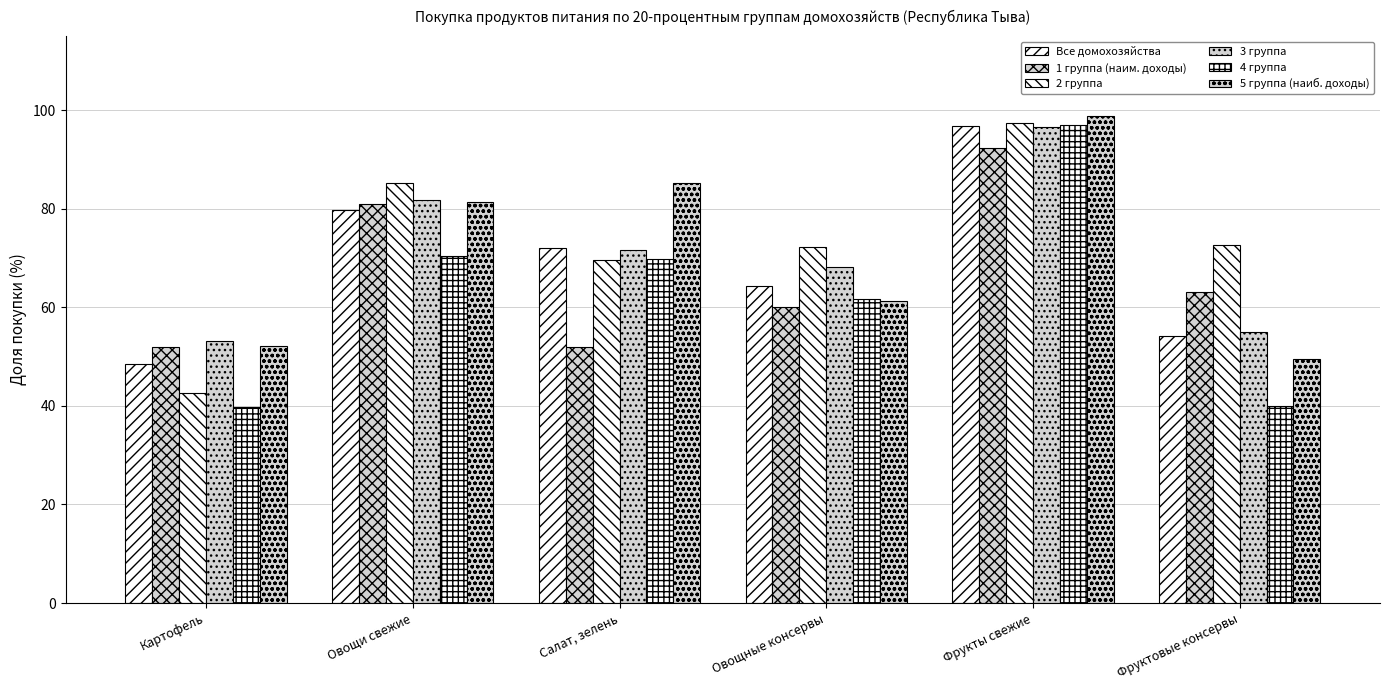

Reading left to right, what are all the values shown in this chart?

Все домохозяйства: Картофель=48.4	Овощи свежие=79.6	Салат, зелень=72.0	Овощные консервы=64.2	Фрукты свежие=96.8	Фруктовые консервы=54.1
1 группа (наим. доходы): Картофель=51.9	Овощи свежие=80.9	Салат, зелень=51.9	Овощные консервы=60.1	Фрукты свежие=92.2	Фруктовые консервы=63.2
2 группа: Картофель=42.6	Овощи свежие=85.2	Салат, зелень=69.6	Овощные консервы=72.3	Фрукты свежие=97.4	Фруктовые консервы=72.7
3 группа: Картофель=53.3	Овощи свежие=81.7	Салат, зелень=71.6	Овощные консервы=68.2	Фрукты свежие=96.6	Фруктовые консервы=55.0
4 группа: Картофель=39.8	Овощи свежие=70.3	Салат, зелень=69.7	Овощные консервы=61.6	Фрукты свежие=96.9	Фруктовые консервы=40.0
5 группа (наиб. доходы): Картофель=52.2	Овощи свежие=81.4	Салат, зелень=85.1	Овощные консервы=61.3	Фрукты свежие=98.8	Фруктовые консервы=49.6